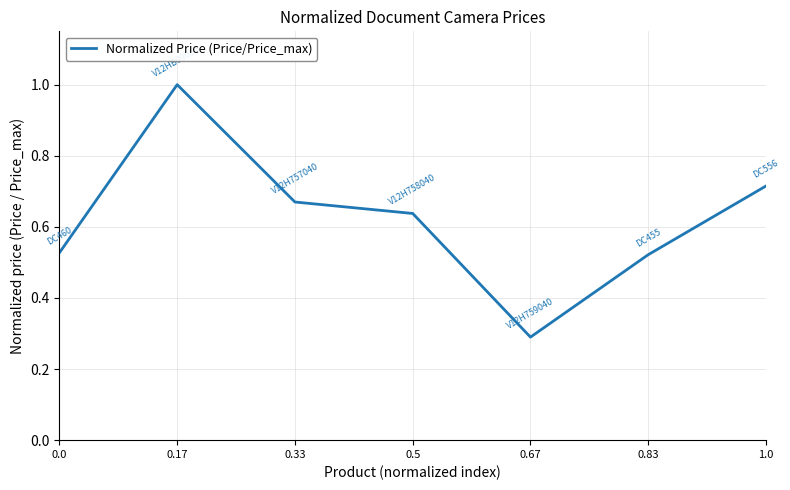

True or false: there are more than 0 points higher than both neighbors.

True